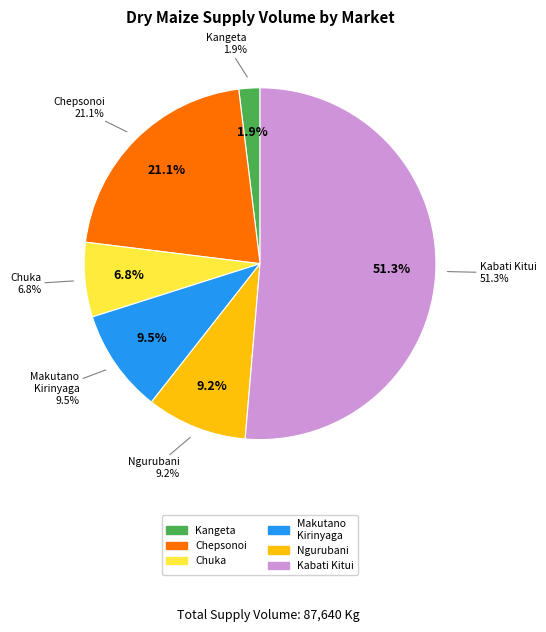

To the nearest percent, what percentage of the pie is Makutano Kirinyaga (White Maize)?

10%